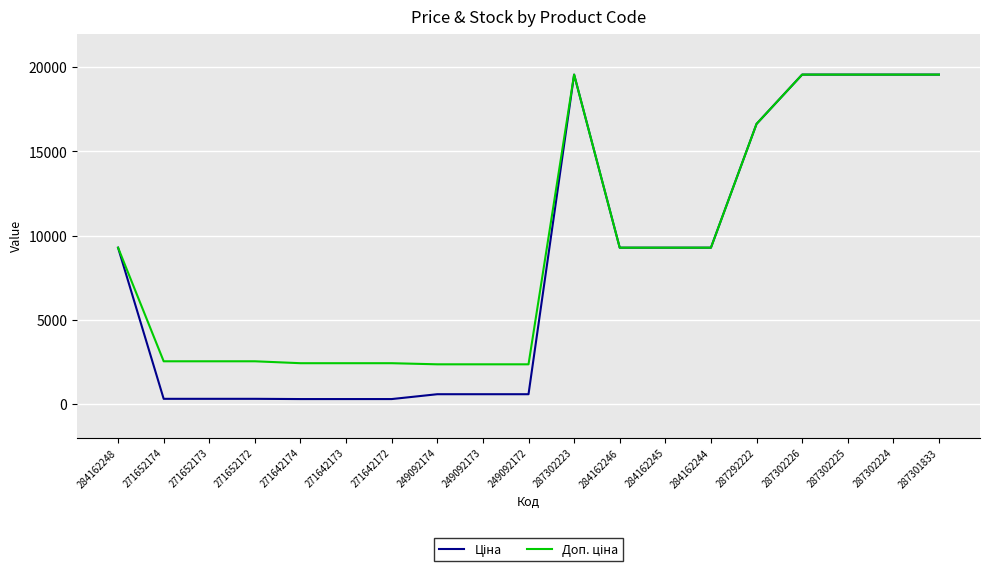

What is the total value across all series at 249092173?

2958.2